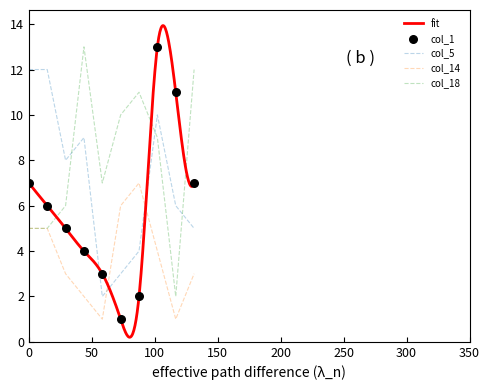

Is the value of col_1 at 23 greater than the value of col_5 at 1?

No